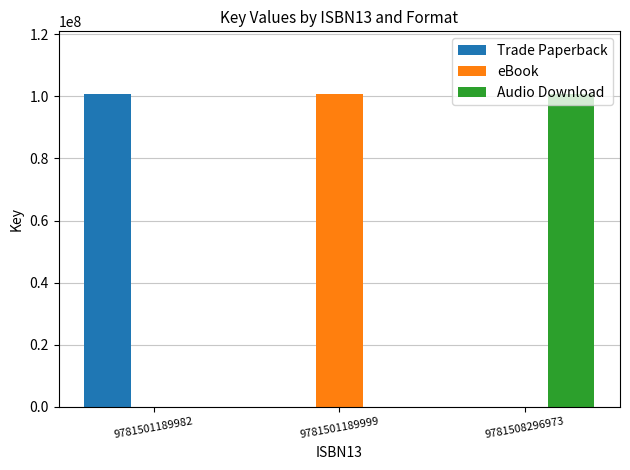

Count the number of categories in the chart.

3